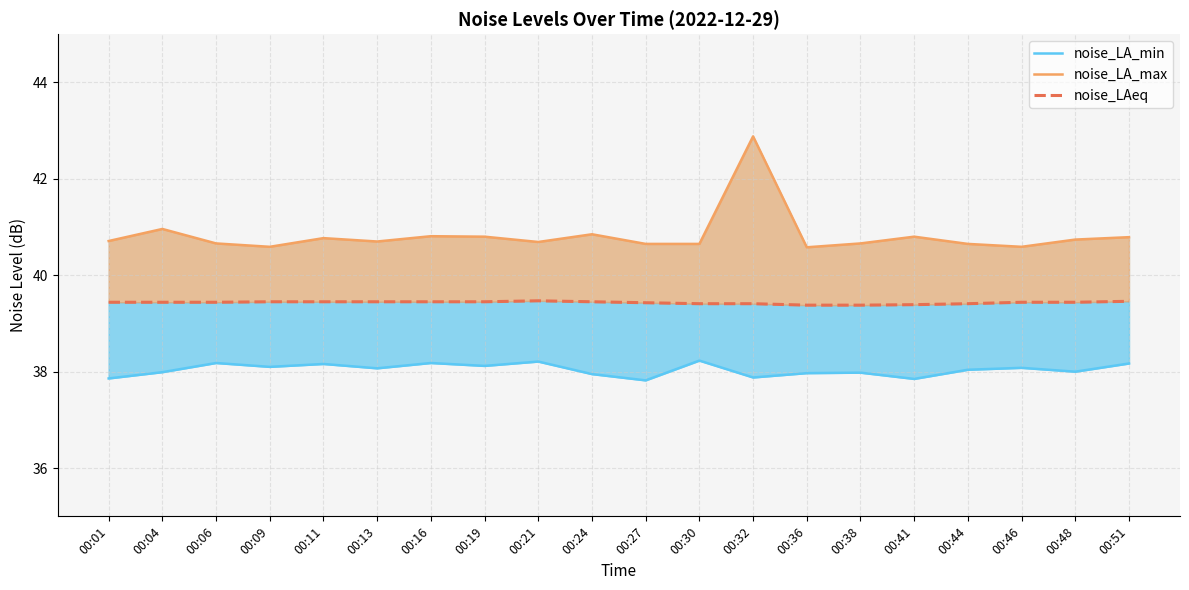

True or false: noise_LA_min and noise_LA_max intersect in this chart.

False